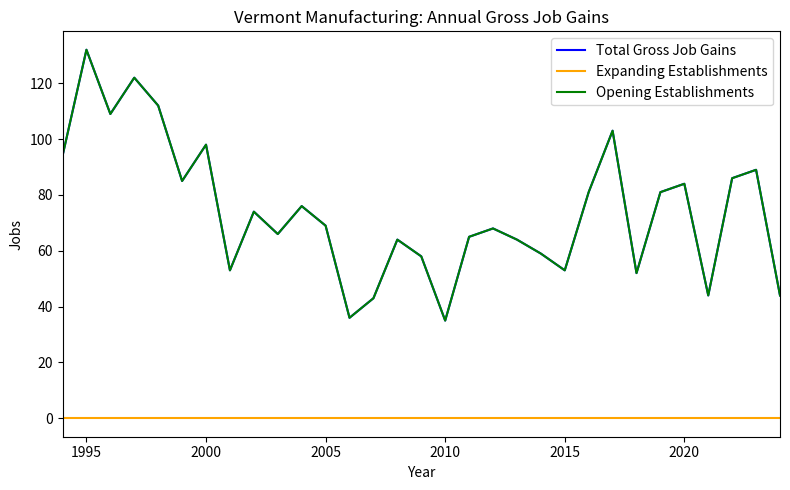

Rank the series by their maximum value, from lowest to highest.

Expanding Establishments, Total Gross Job Gains, Opening Establishments